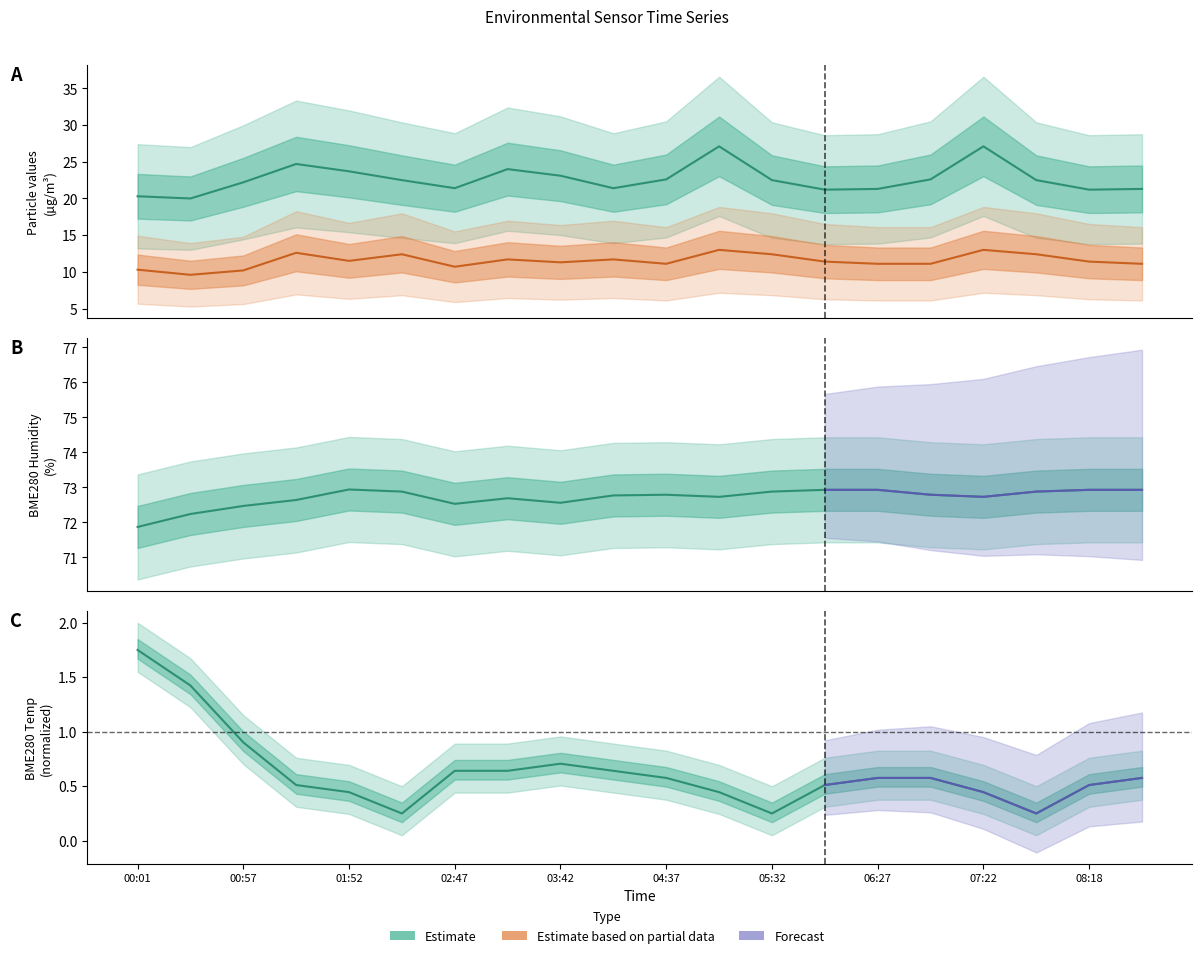

True or false: SDS_P1 and BME280_temperature cross at least once.

False